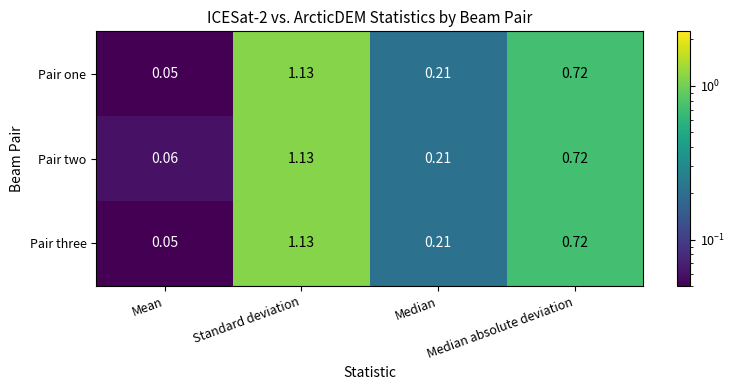

Is the value of Pair three at Median greater than the value of Pair two at Median absolute deviation?

No